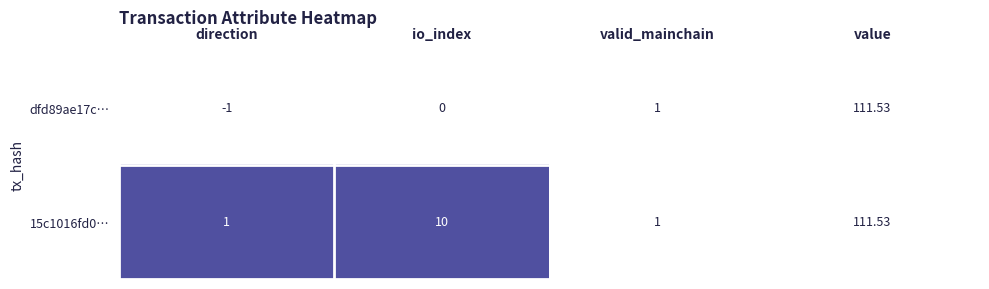

Rank the categories by dfd89ae17c… value from highest to lowest.

value, valid_mainchain, io_index, direction